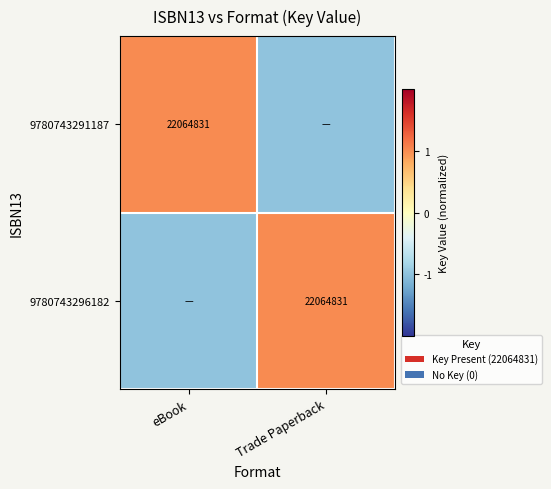

The value of 9780743296182 at Trade Paperback is 10209246. True or false?

False